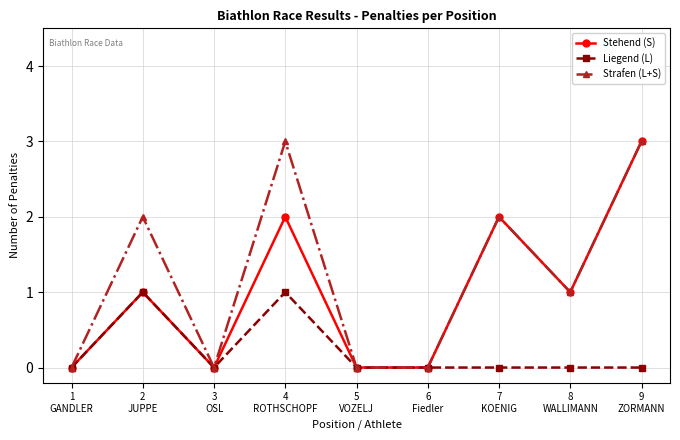

Which series has the largest total across all categories?

Strafen (L+S)